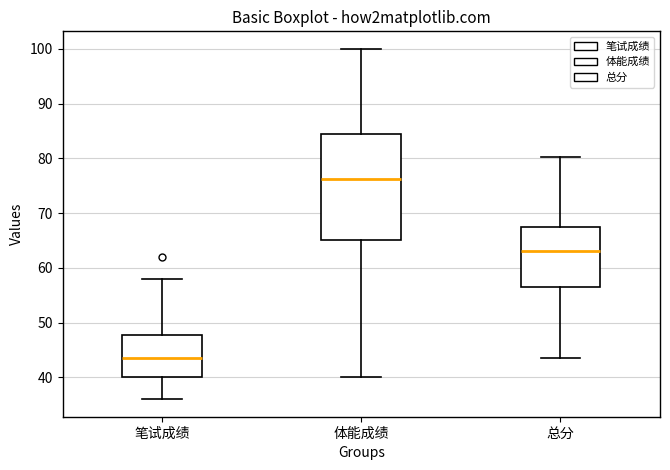

Reading left to right, read every box against the y-axis: the position of its median line, the range the box covers, and the ends of its whiskers. The values are not printed on the chart, so give them approximately, as read against the axis.

笔试成绩: median 44, box 40 to 48, whiskers 36 to 58
体能成绩: median 76, box 65 to 84, whiskers 40 to 100
总分: median 63, box 56 to 67, whiskers 44 to 80